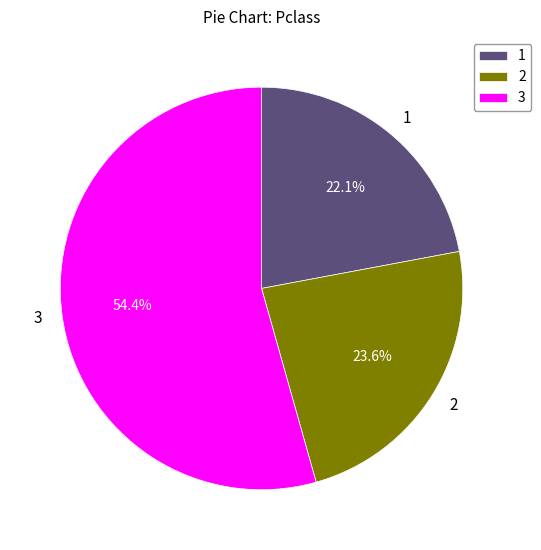

To the nearest percent, what is the average slice percentage?

33%